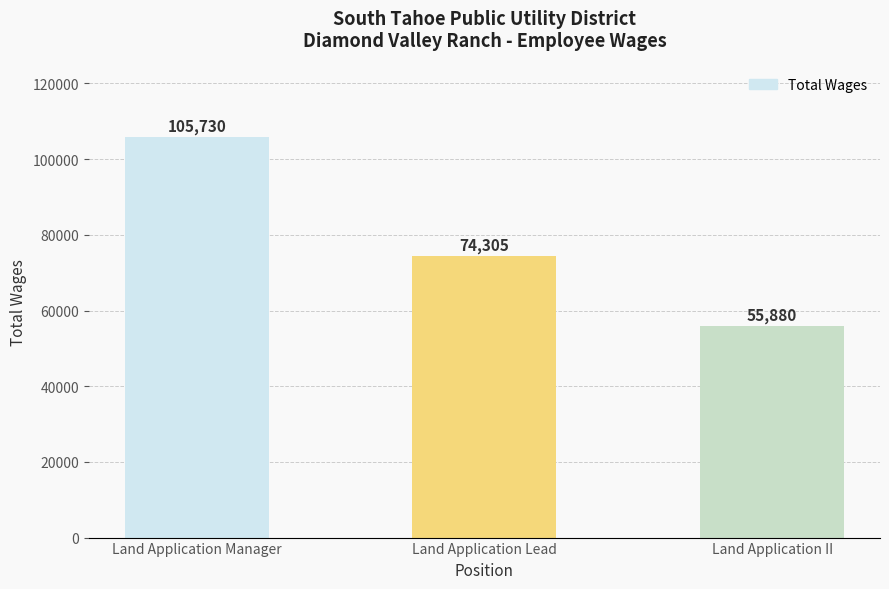

Rank the categories by value from lowest to highest.

Land Application II, Land Application Lead, Land Application Manager